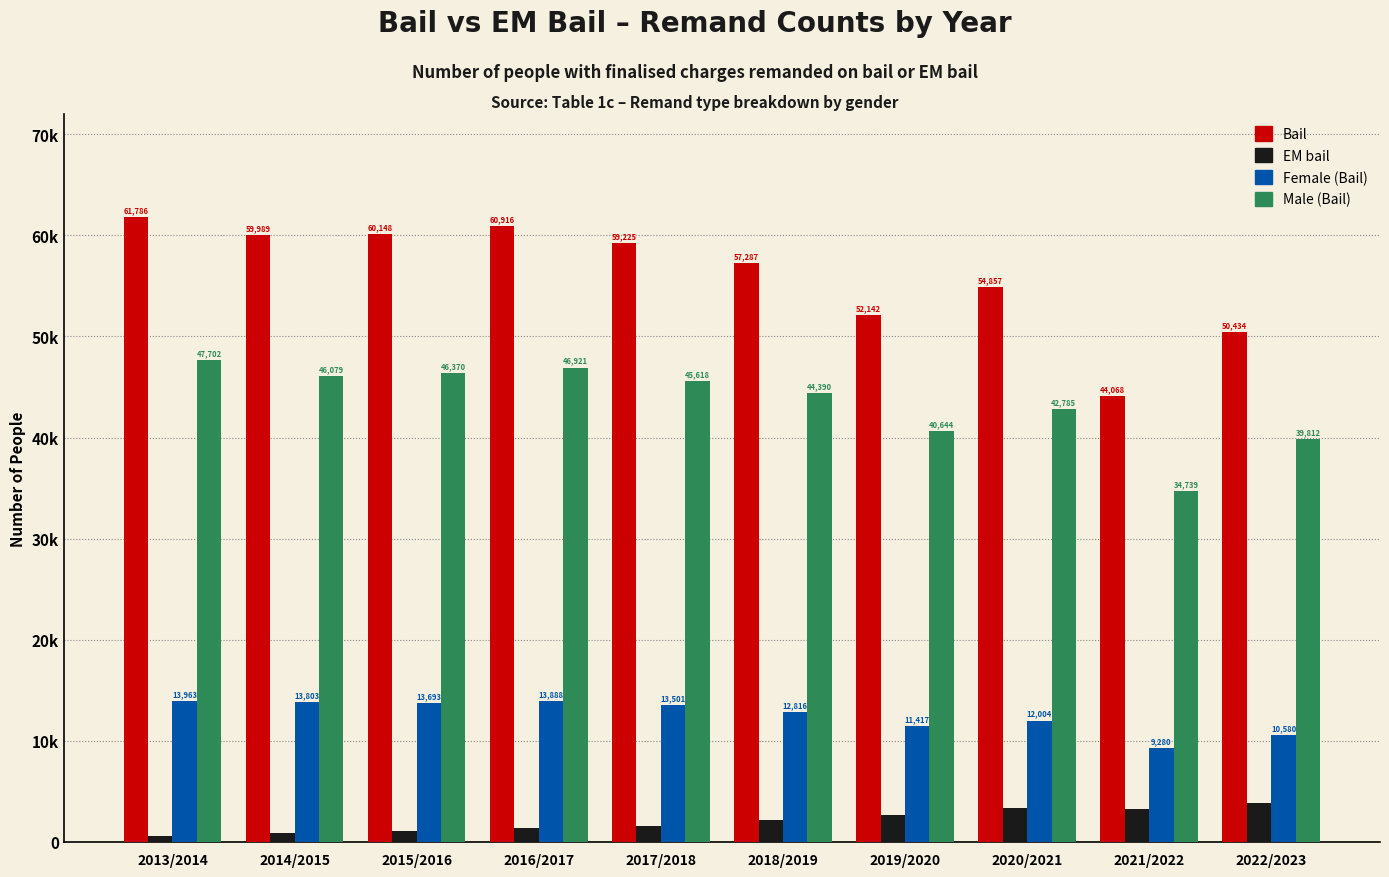

What is the difference between the Male (Bail) values at 2014/2015 and 2021/2022?

11340